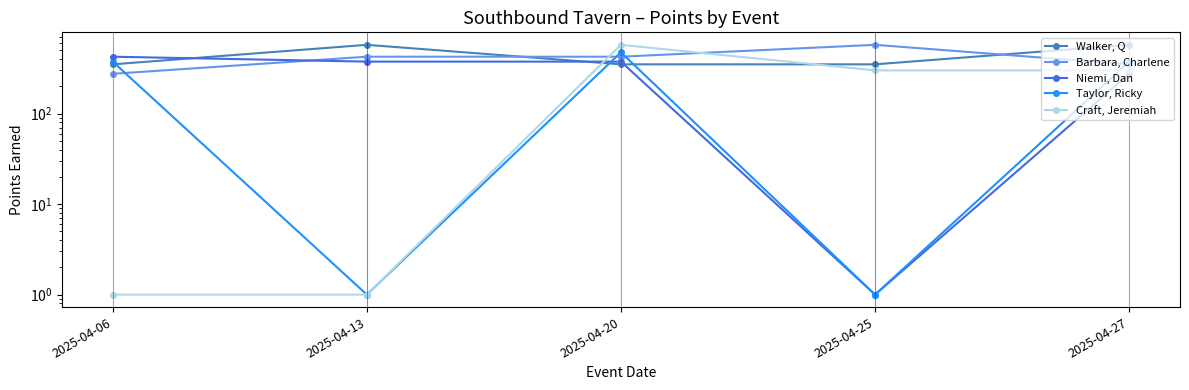

Where is Taylor, Ricky nearest to the value 238?

2025-04-06